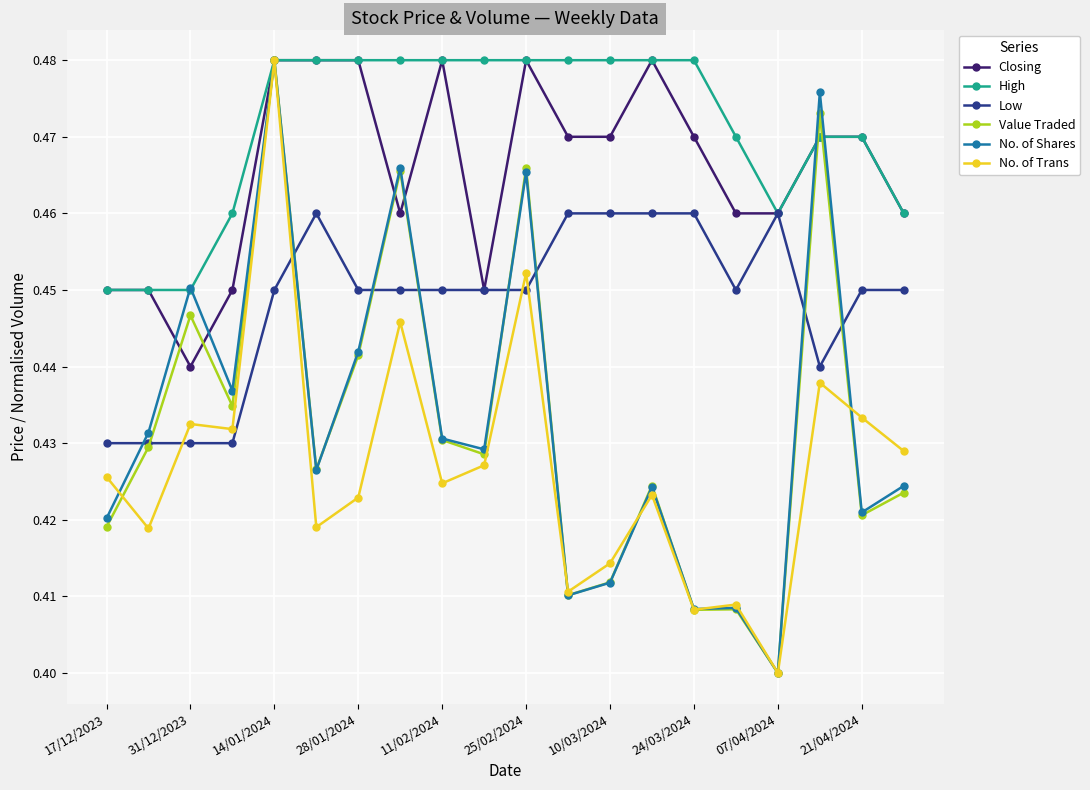

How many No. of Shares values are between 0 and 1?

20